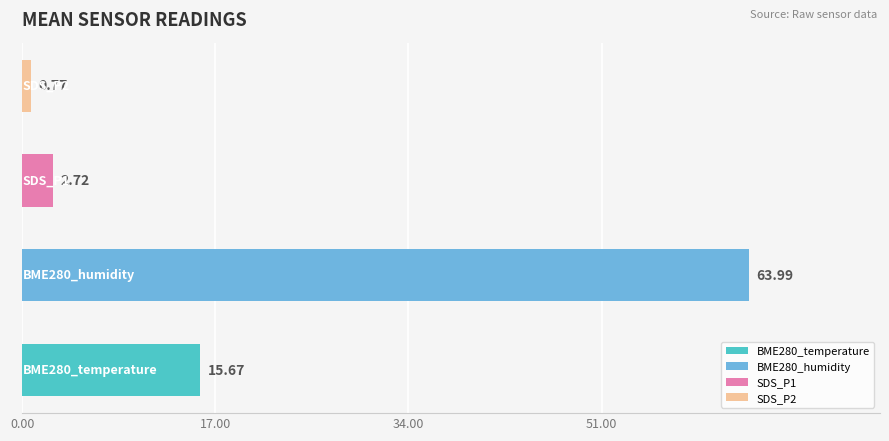

At which category is the sum across all series the highest?

BME280_humidity